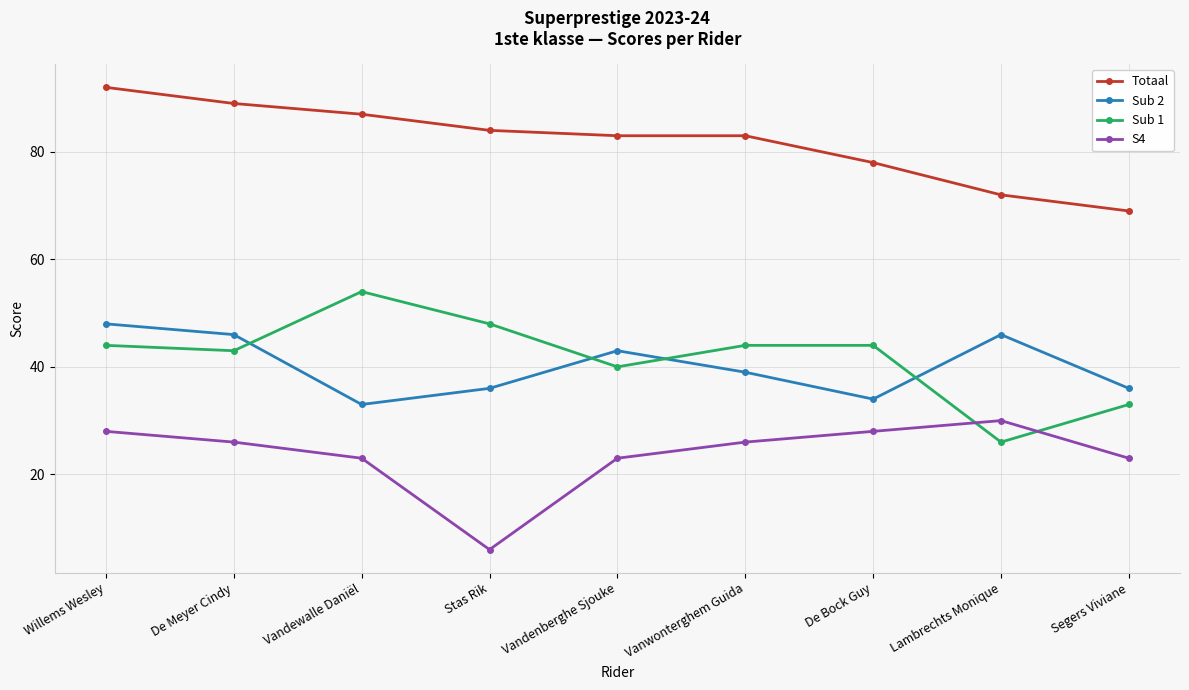

Which series has the largest total across all categories?

Totaal